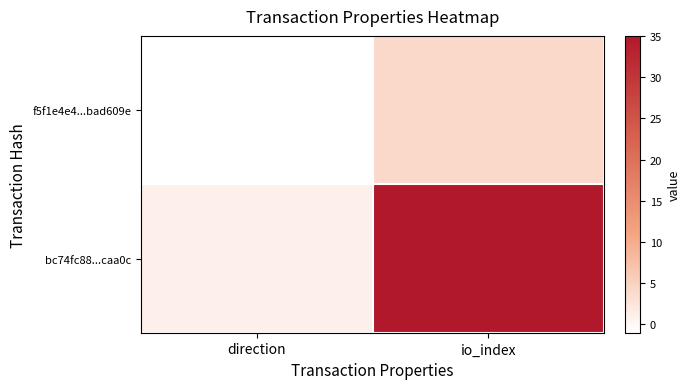

How many distinct data groups are displayed?

2